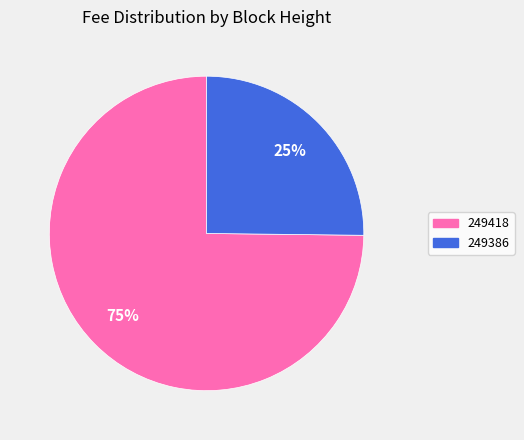

What percentage is the 249418 slice, to the nearest percent?

75%